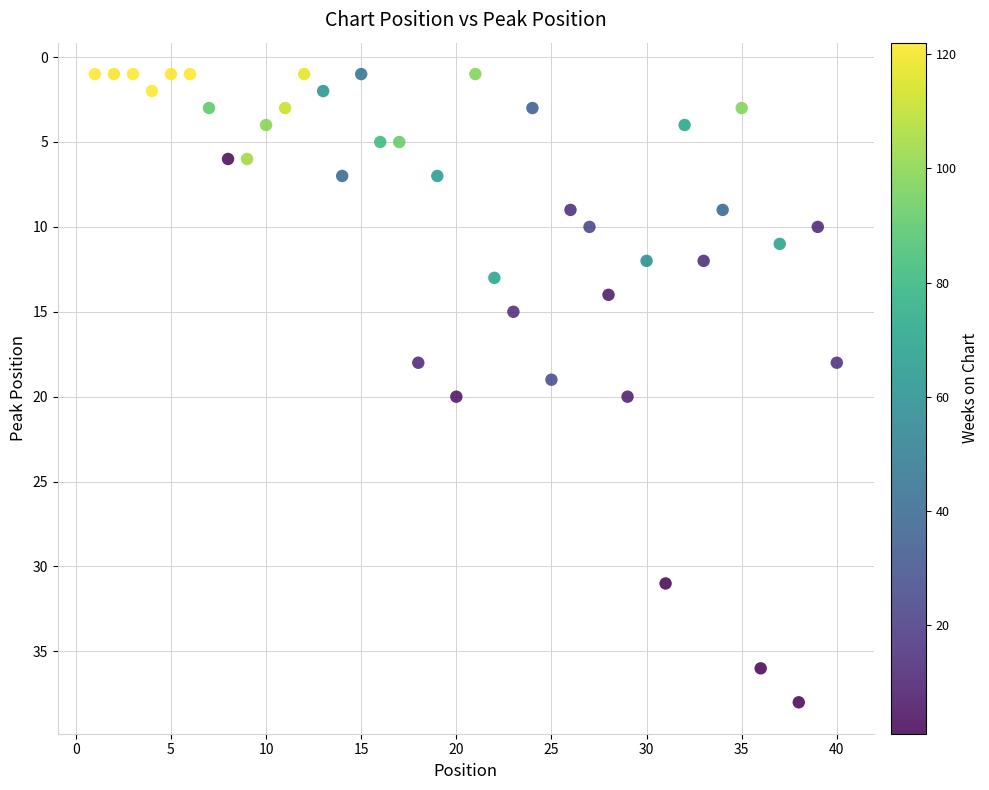

What is the range of X values (max minus min)?

39